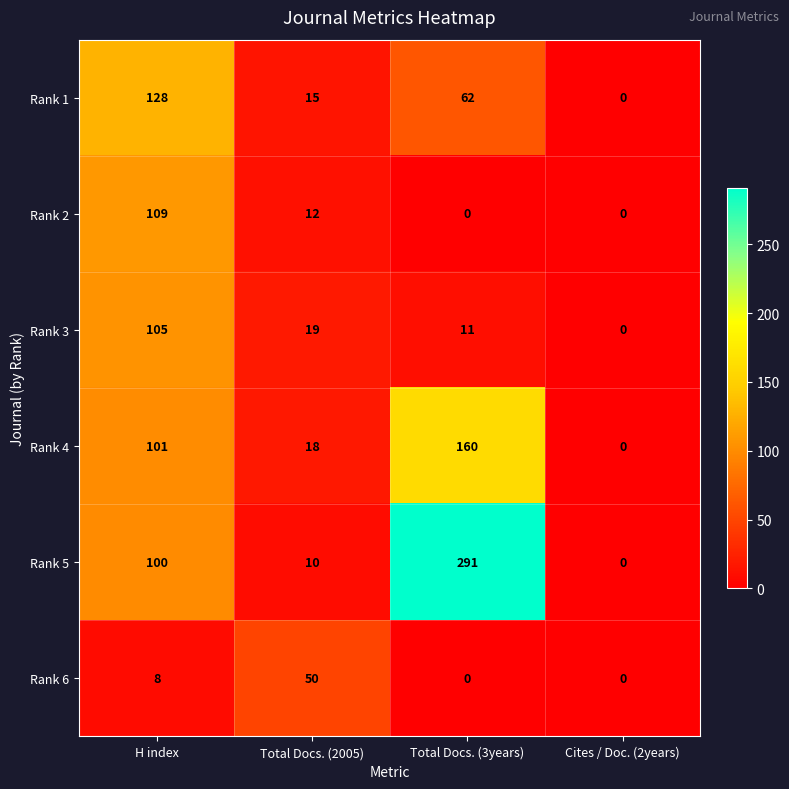

Where does the Rank 1 series first go above 62?

H index